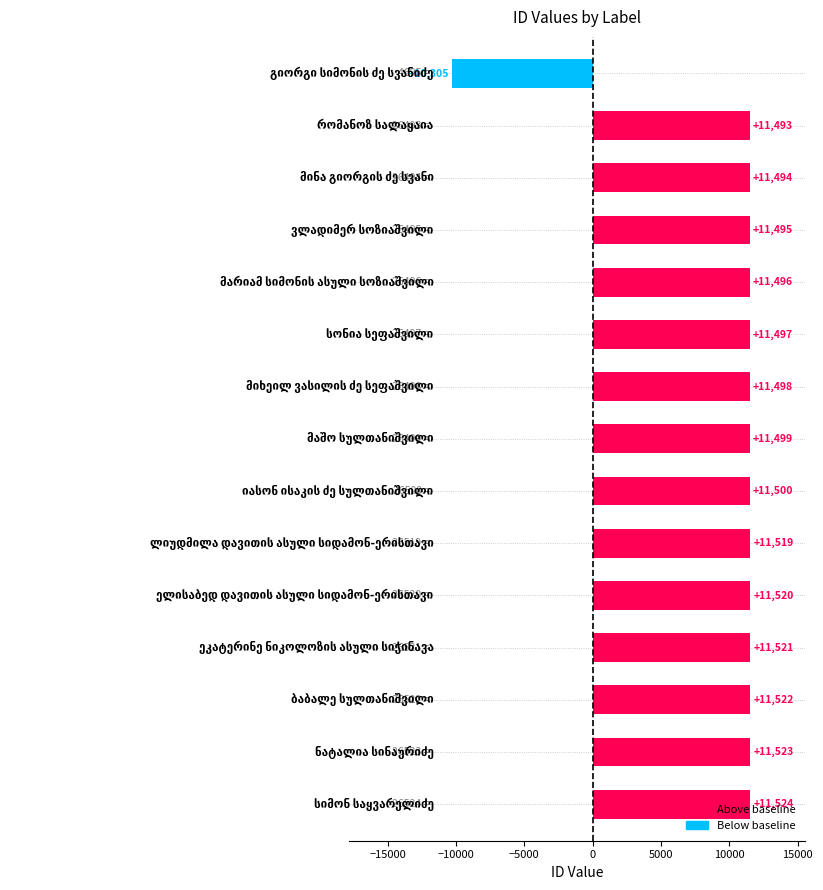

What is the minimum value shown in the chart?

-10305